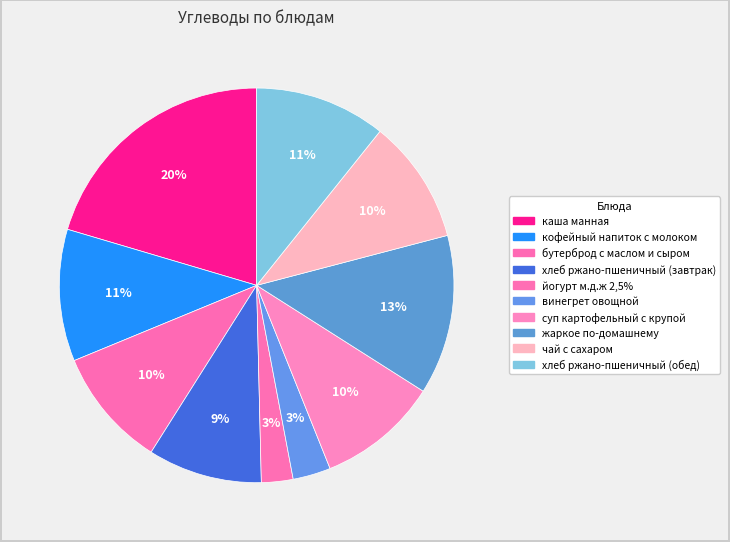

True or false: чай с сахаром accounts for 21% of the total.

False